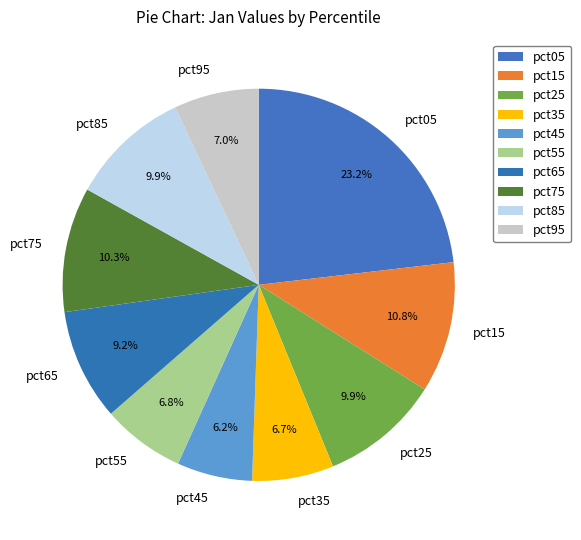

What percentage is the pct15 slice, to the nearest percent?

11%